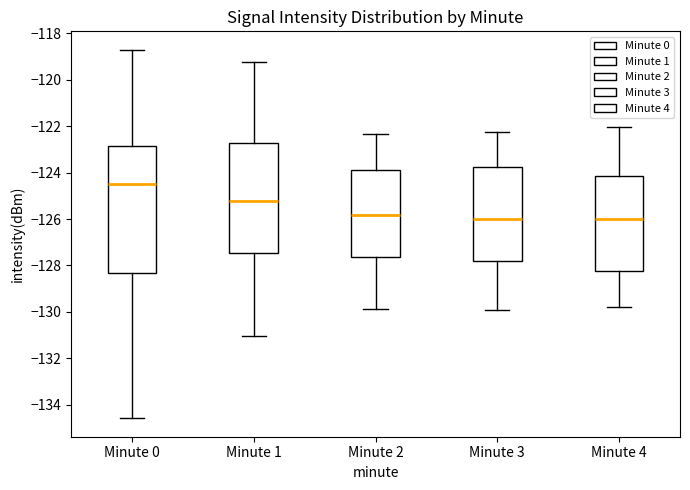

Which box is the tallest, from its lower edge to its upper edge?

Minute 0